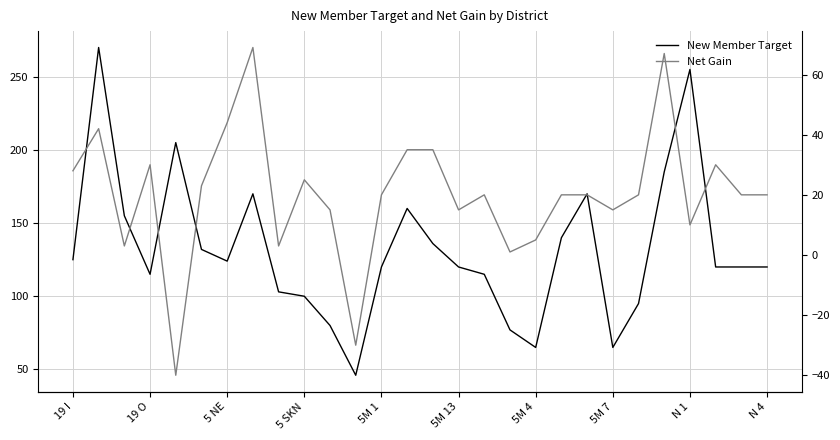

Which has a higher value, 22 or 18?

22